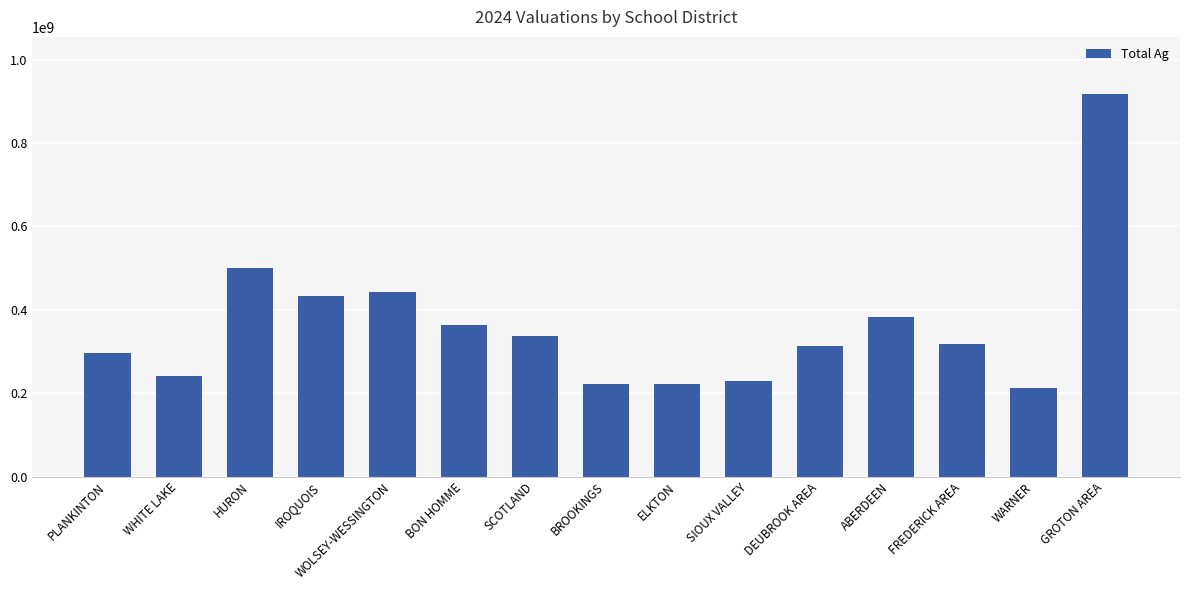

What is the approximate value at GROTON AREA, to the nearest 100?

917092300